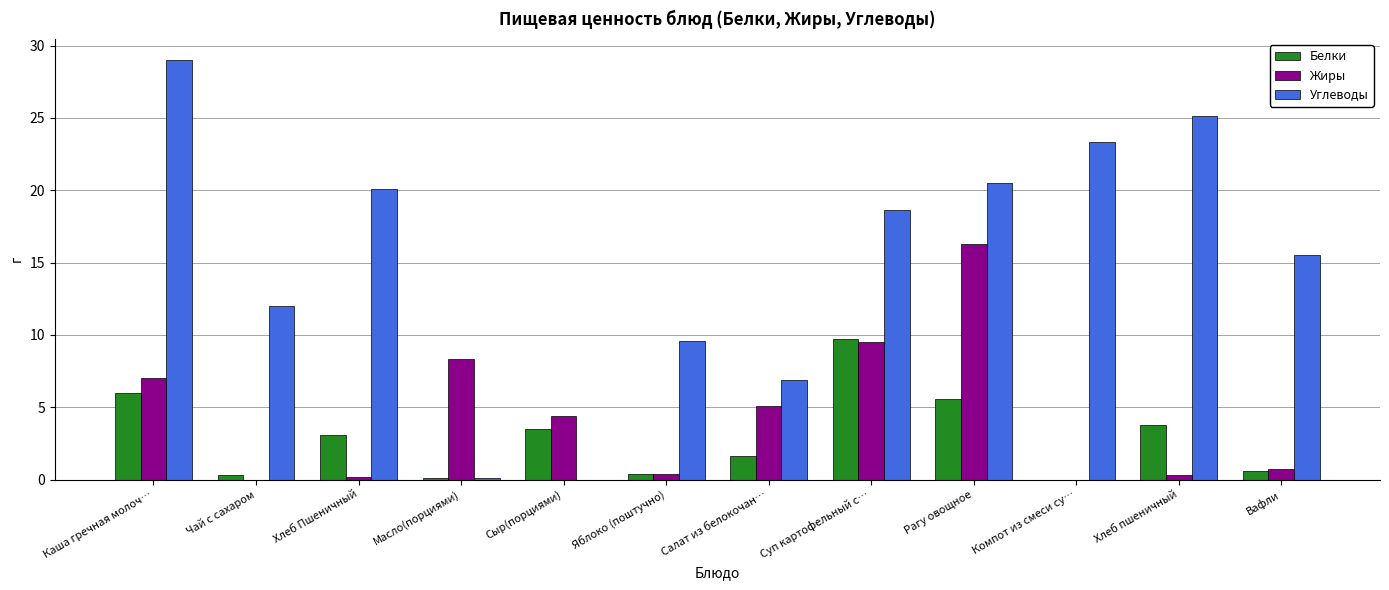

True or false: Жиры has a value of 8.3 at Масло(порциями).

True